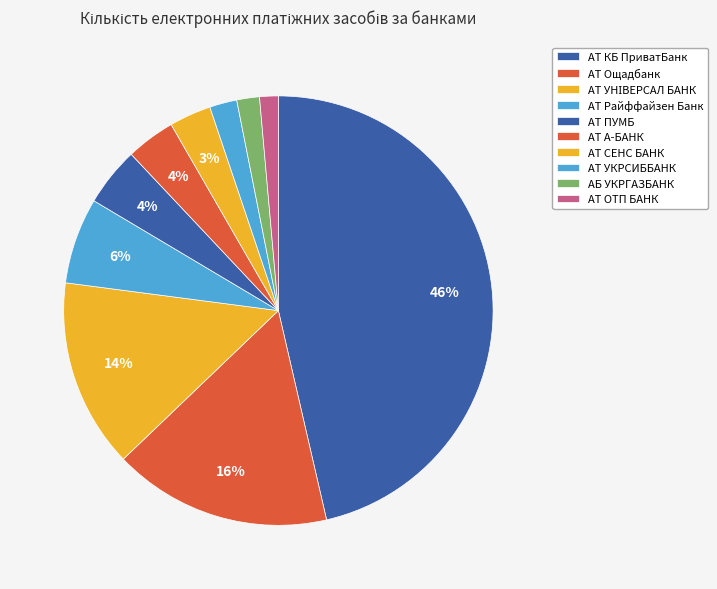

What is the total percentage of АТ КБ ПриватБанк and АТ Ощадбанк?

62.8%